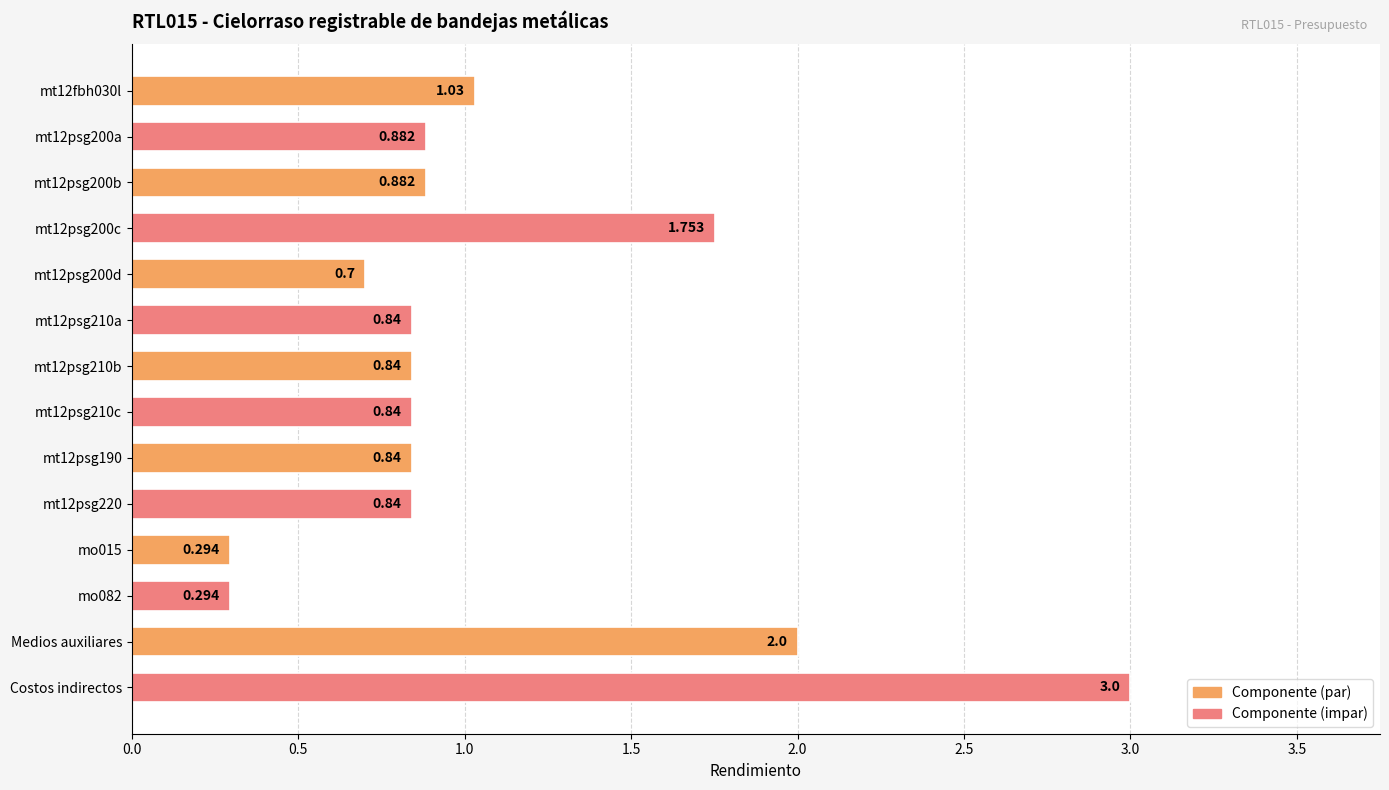

Which label corresponds to the largest value in the chart?

Costos indirectos